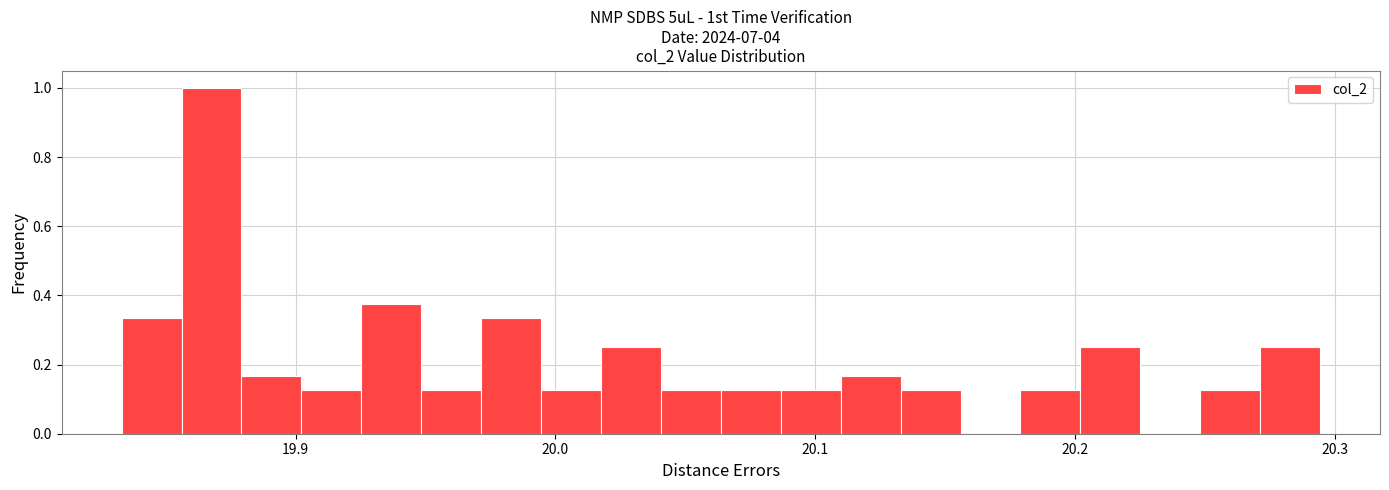

Around what value on the x-axis is the tallest bar? Give the approximate position of its centre, as read against the axis.

19.87